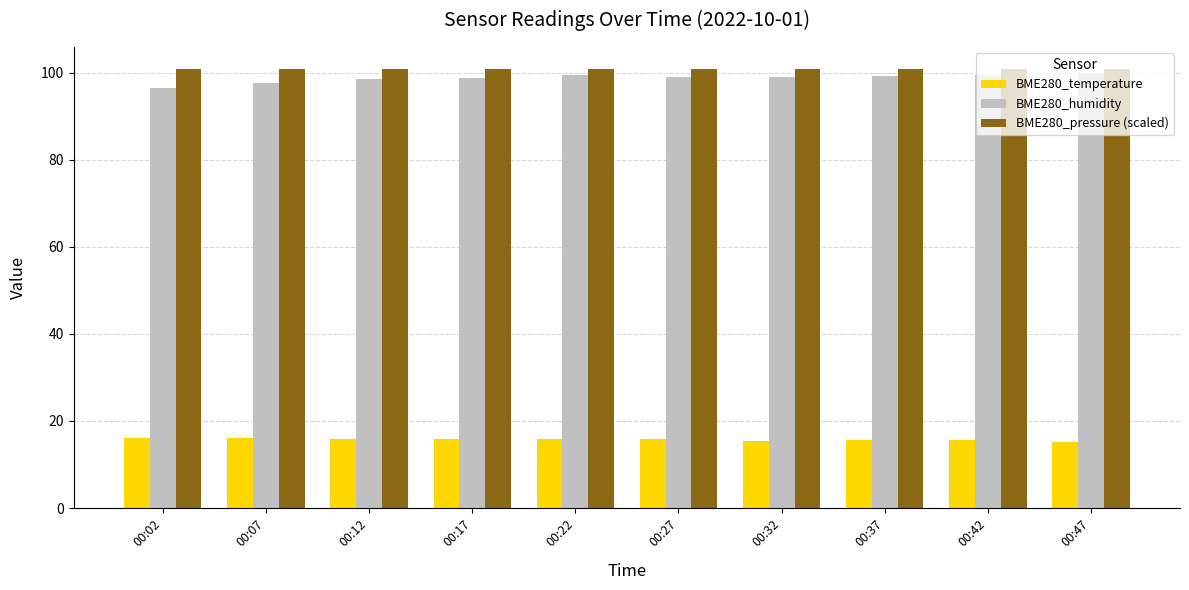

How many groups of bars are there?

10